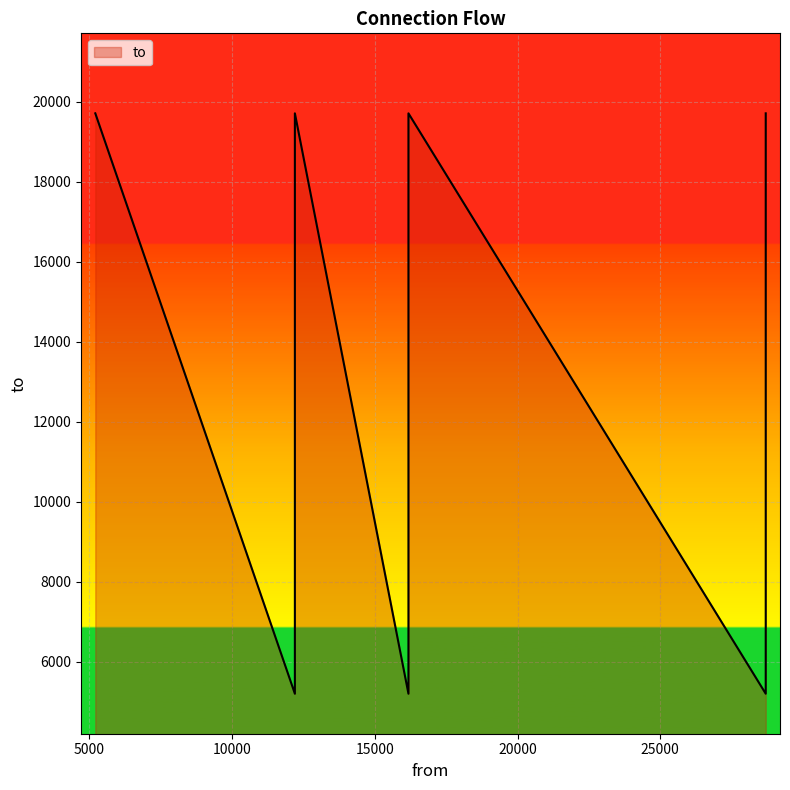

List the labels in order of value, largest first.

5207, 12199, 16178, 28695, 28695, 16178, 28695, 12199, 16178, 28695